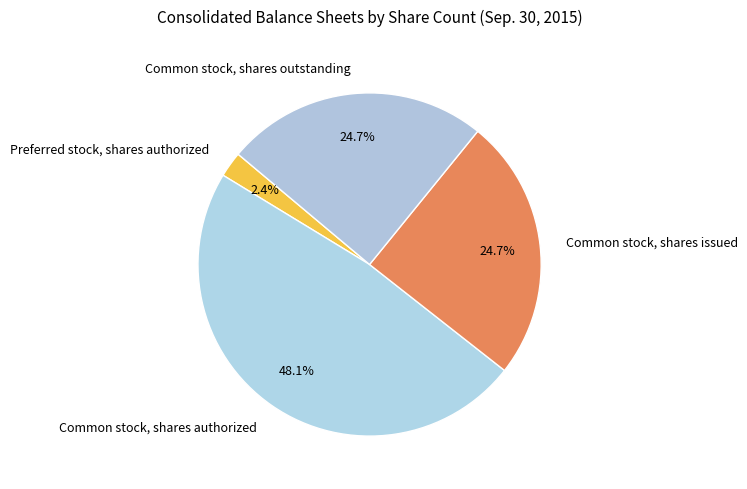

What is the smallest slice in the pie chart?

Preferred stock, shares authorized